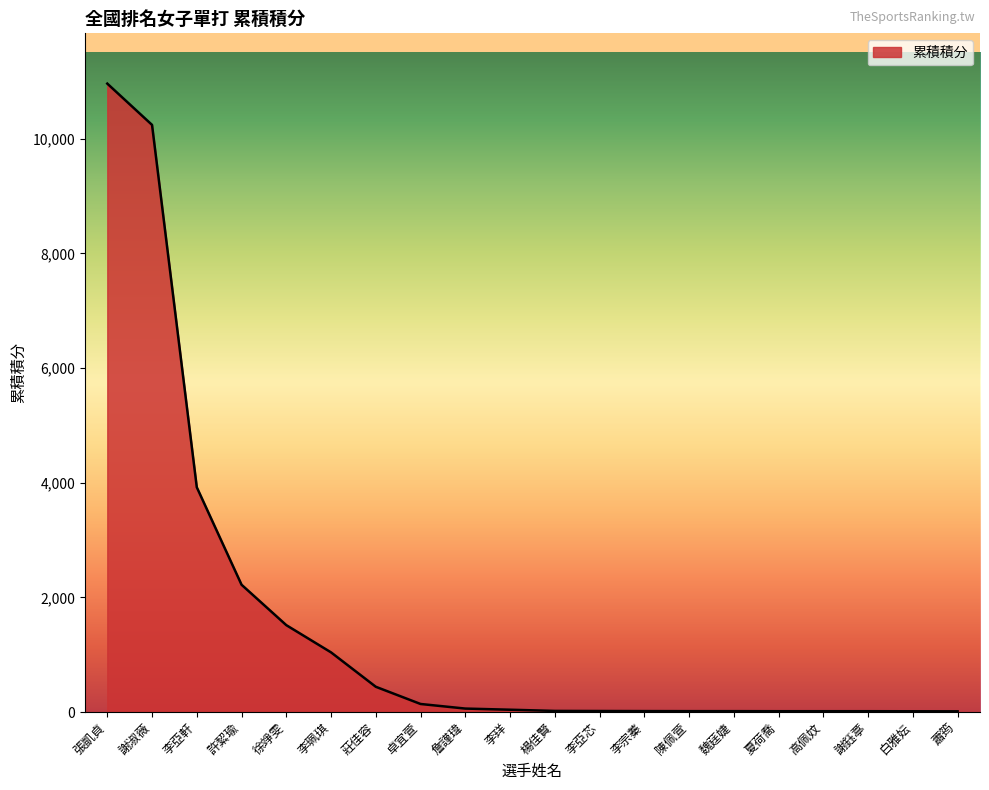

What is the sum of the values at 蕭筠 and 詹謹瑋?

72.0